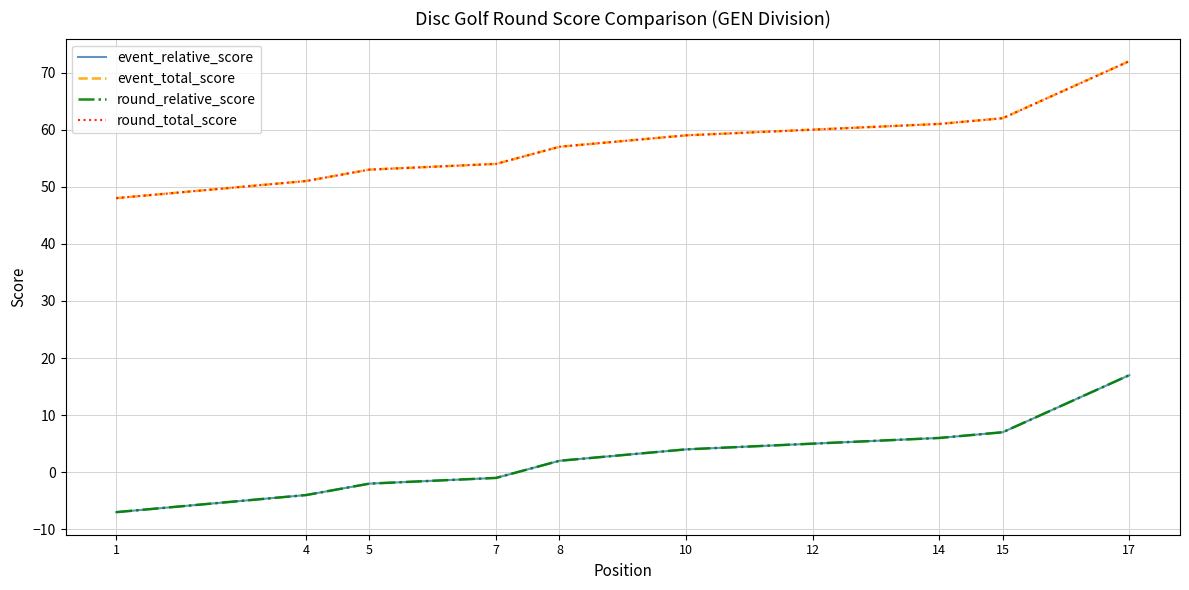

Reading left to right, extract all data points from this chart.

event_relative_score: -7	-7	-7	-4	-2	-2	-1	2	2	4	4	5	5	6	7	7	17
event_total_score: 48	48	48	51	53	53	54	57	57	59	59	60	60	61	62	62	72
round_relative_score: -7	-7	-7	-4	-2	-2	-1	2	2	4	4	5	5	6	7	7	17
round_total_score: 48	48	48	51	53	53	54	57	57	59	59	60	60	61	62	62	72